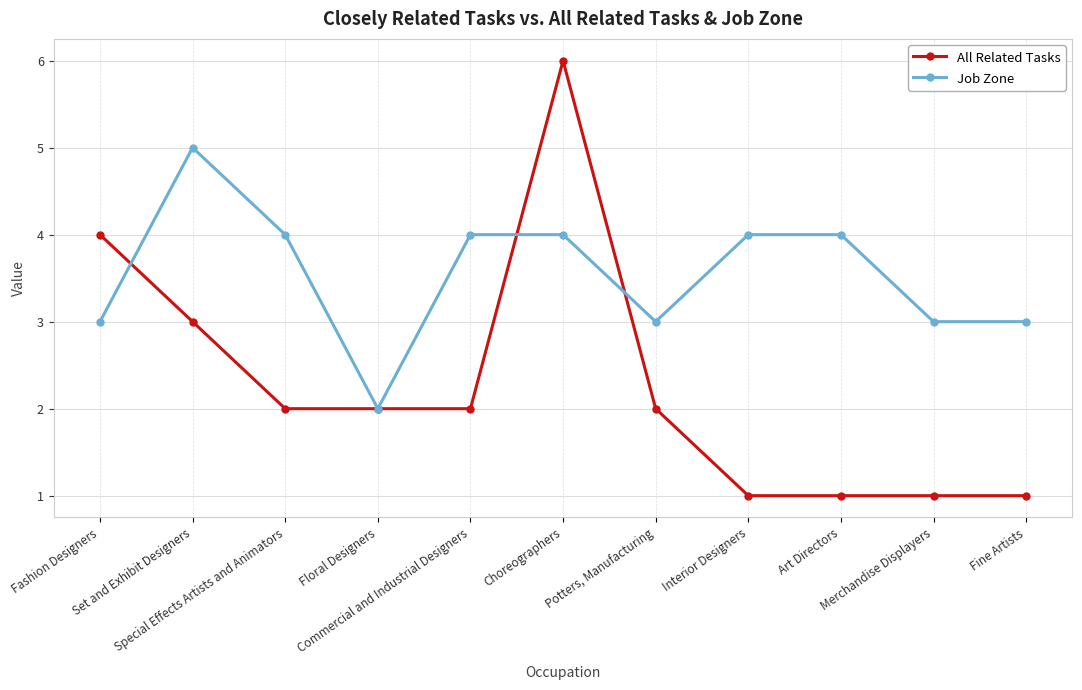

True or false: Job Zone has more than 0 points higher than both neighbors.

True